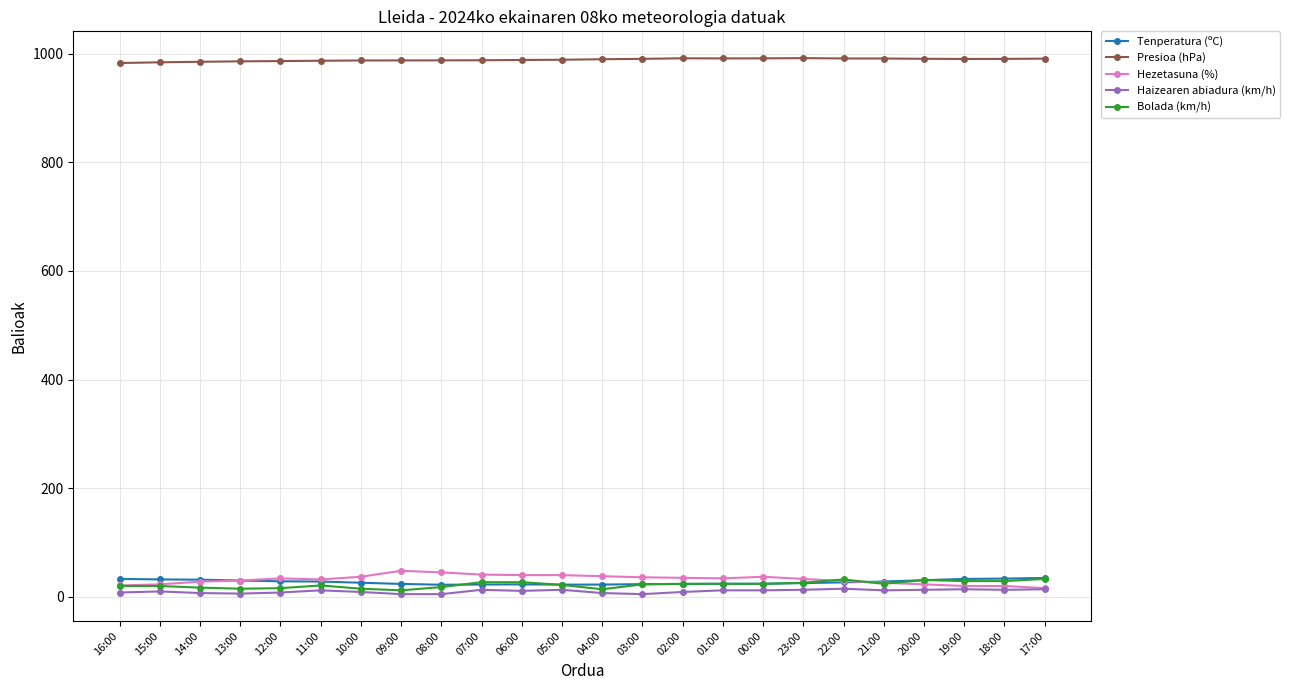

What is the total value across all series at 10:00?

1074.3